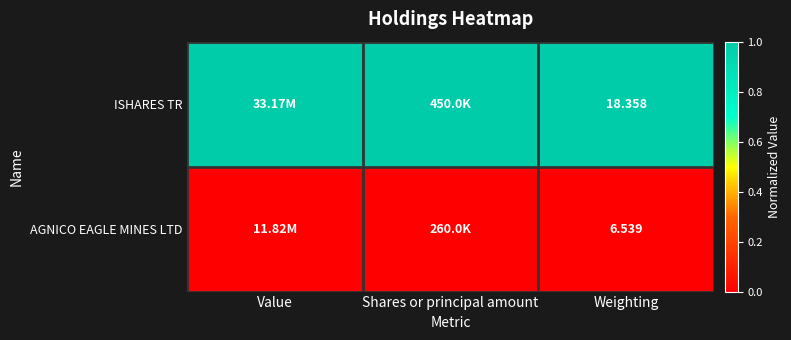

Which series has the largest total across all categories?

ISHARES TR